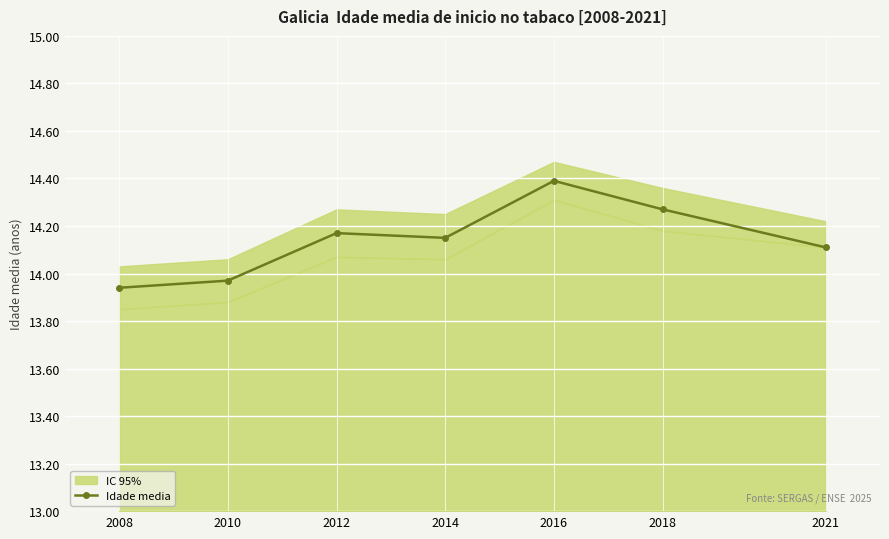

What is the difference between the maximum and second lowest values?

0.4